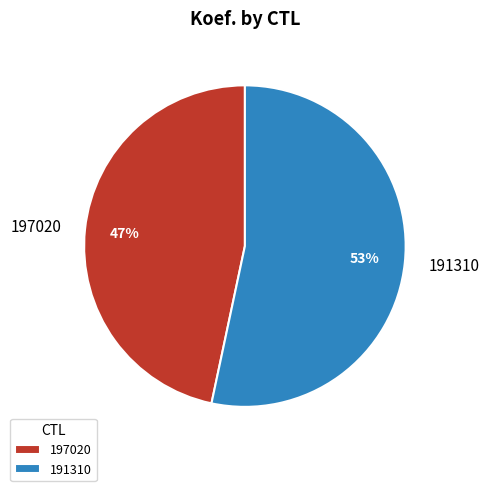

True or false: 191310 accounts for 46% of the total.

False